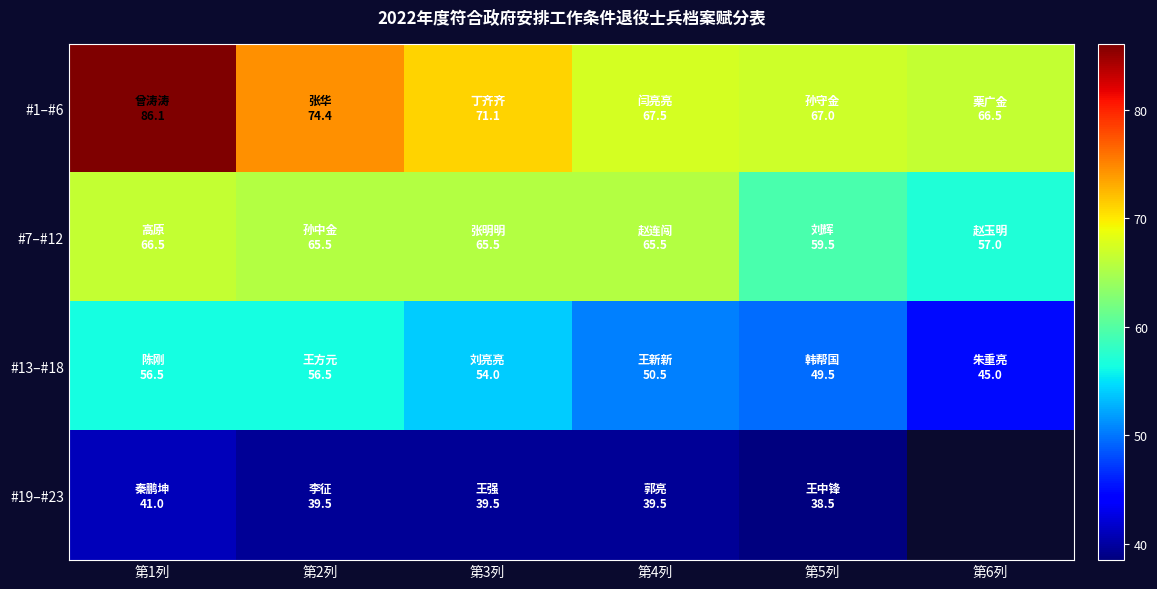

What is the smallest value displayed?

38.5